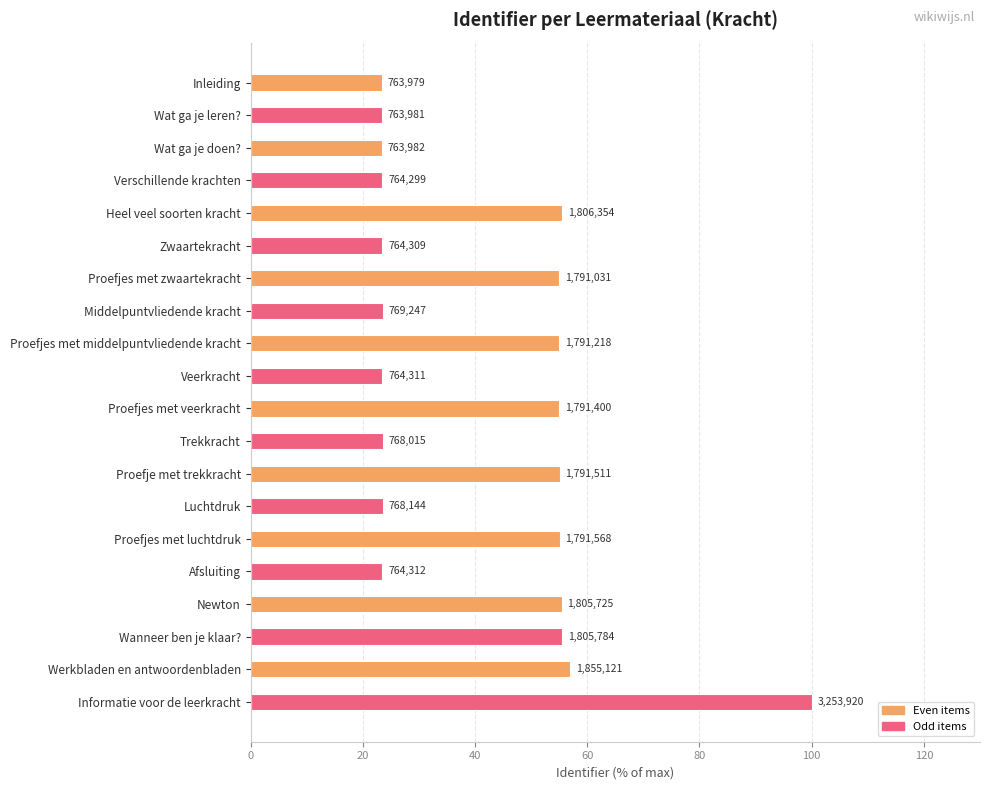

Are the bars horizontal?

Yes